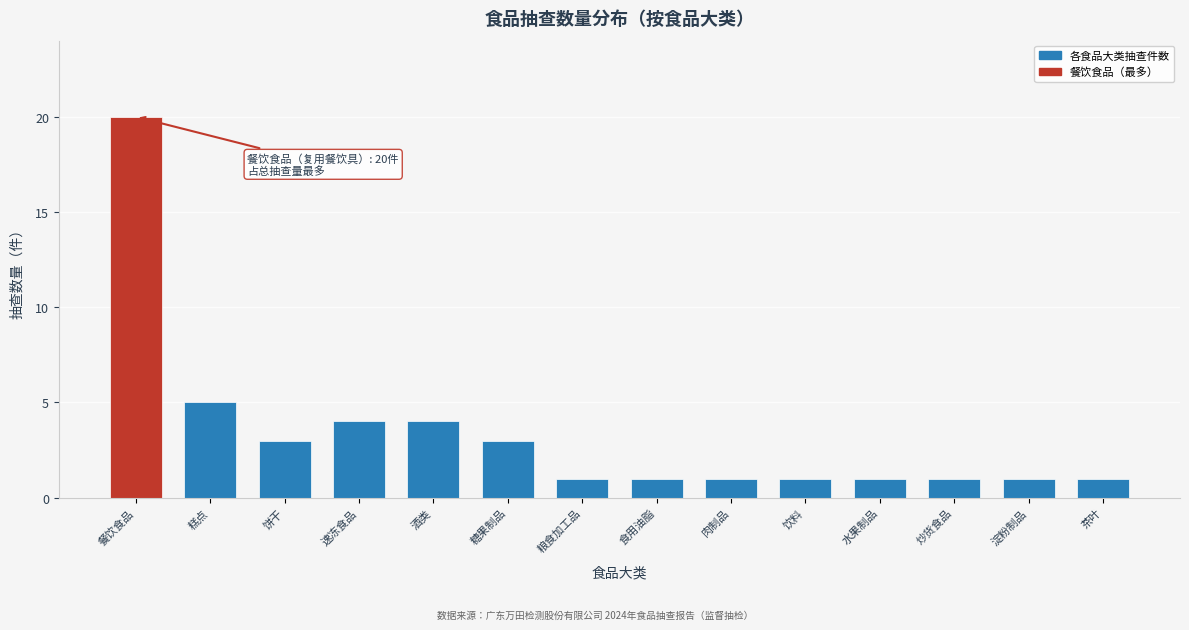

Reading left to right, transcribe all the data shown in this chart.

餐饮食品=20	糕点=5	饼干=3	速冻食品=4	酒类=4	糖果制品=3	粮食加工品=1	食用油脂=1	肉制品=1	饮料=1	水果制品=1	炒货食品=1	淀粉制品=1	茶叶=1